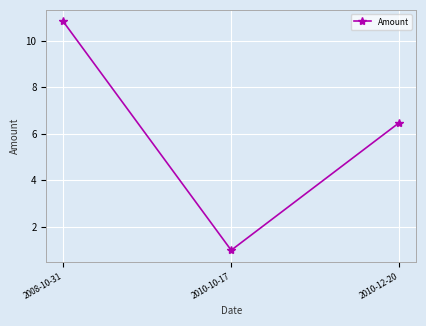

What is the smallest value displayed?

1.0